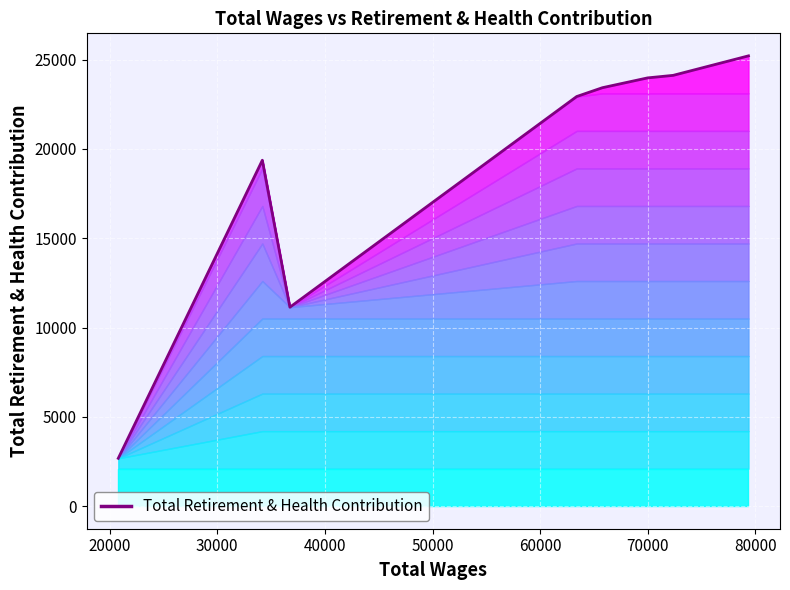

What is the greatest value displayed?

25206